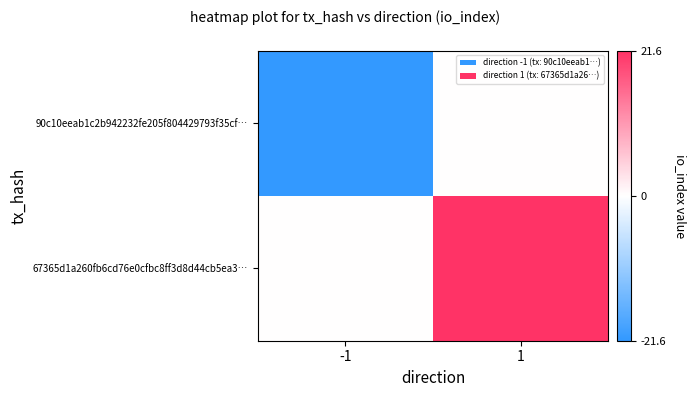

Which series has the widest spread of values?

90c10eeab1c2b942232fe205f804429793f35cf…